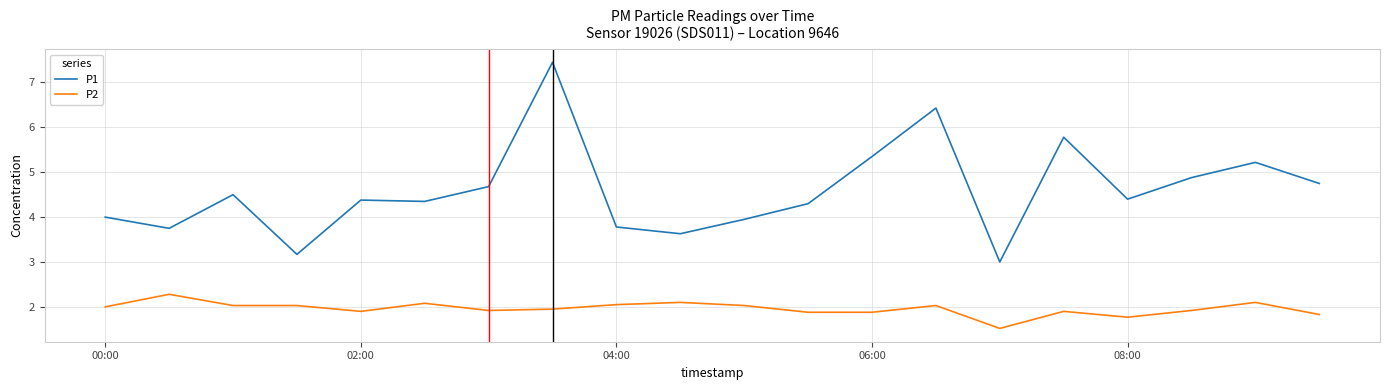

Which series has the largest total across all categories?

P1